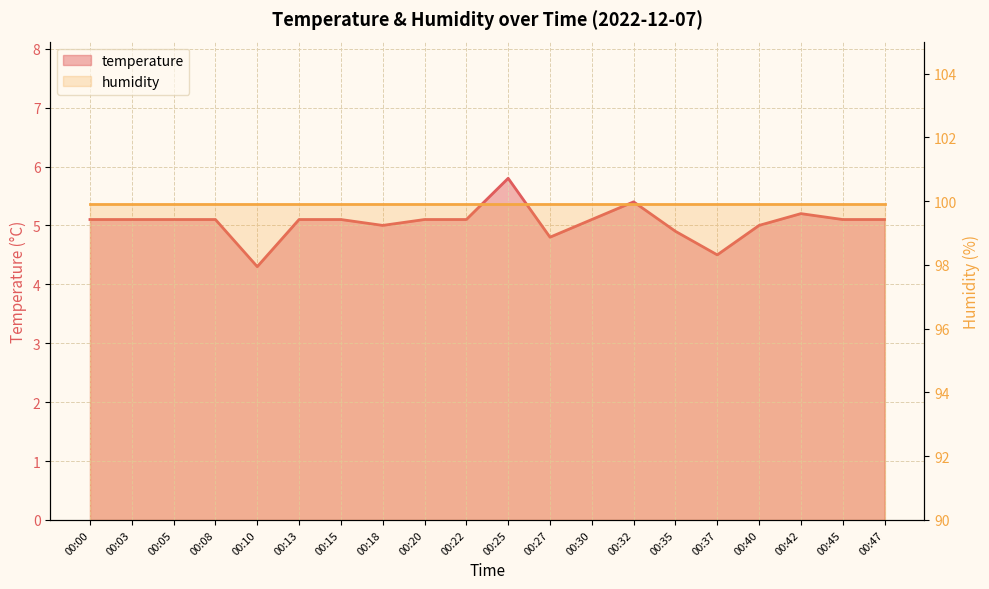

True or false: the data shows 5.1 at 00:22.

True